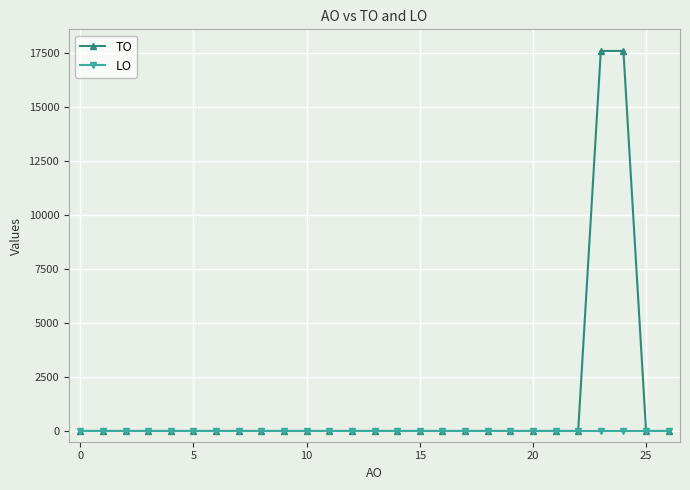

List the series in order of their overall mean, lowest first.

LO, TO